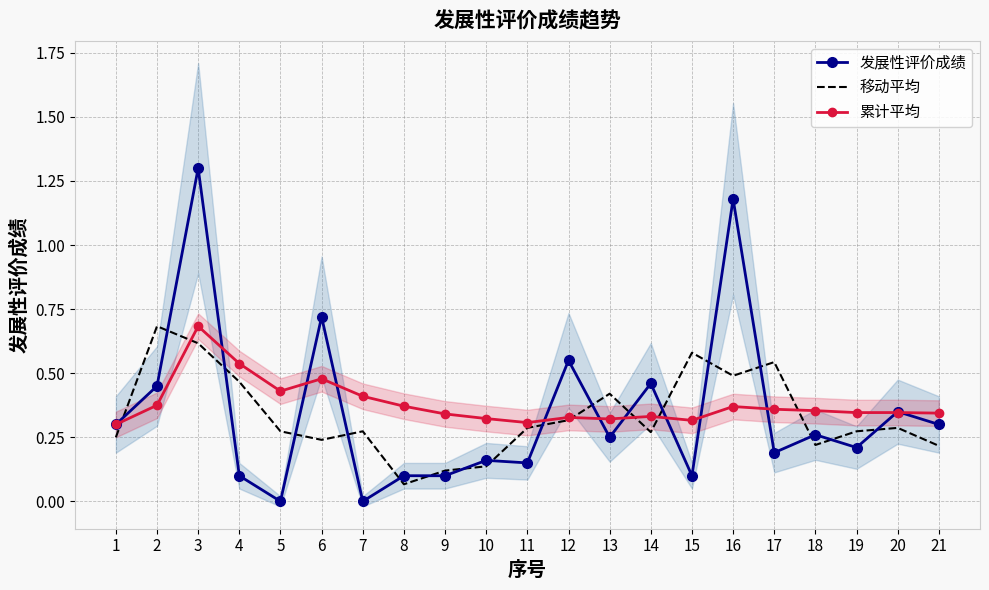

Reading right to left, extract all data points from this chart.

发展性评价成绩: 0.3	0.3	0.2	0.3	0.2	1.2	0.1	0.5	0.2	0.6	0.1	0.2	0.1	0.1	0.0	0.7	0.0	0.1	1.3	0.5	0.3
移动平均: 0.2	0.3	0.3	0.2	0.5	0.5	0.6	0.3	0.4	0.3	0.3	0.1	0.1	0.1	0.3	0.2	0.3	0.5	0.6	0.7	0.2
累计平均: 0.3	0.3	0.3	0.4	0.4	0.4	0.3	0.3	0.3	0.3	0.3	0.3	0.3	0.4	0.4	0.5	0.4	0.5	0.7	0.4	0.3